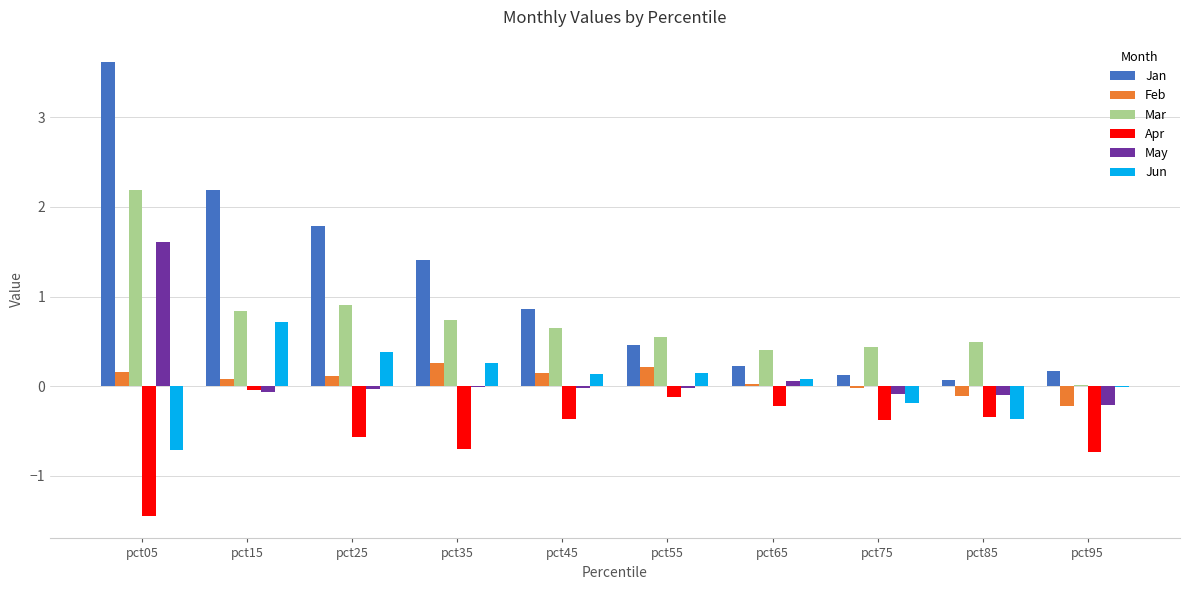

What is the difference between the Jun values at pct55 and pct95?

0.2